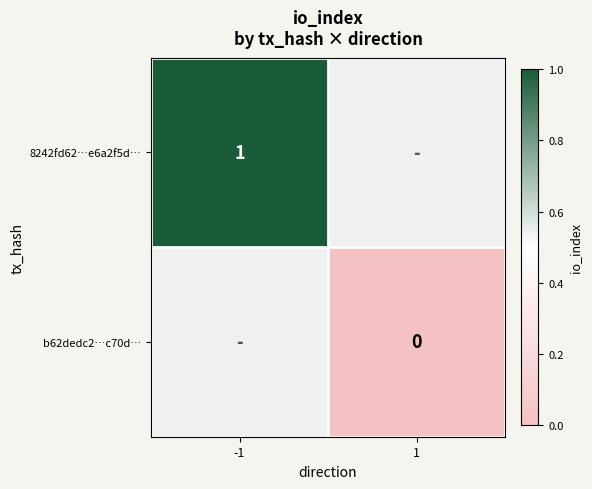

Count the number of categories in the chart.

2